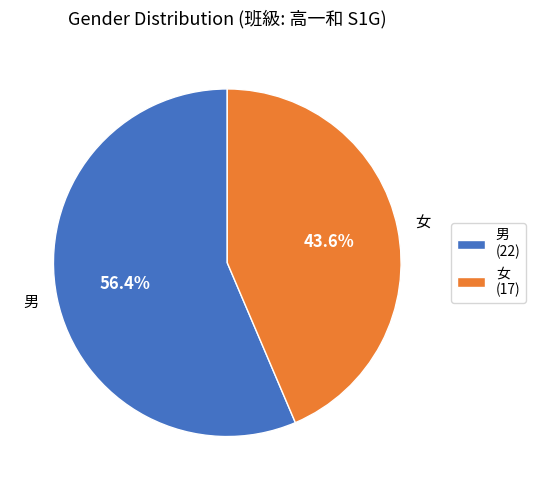

What is the ratio of the value at 女 (17) to the value at 男 (22)?

0.8